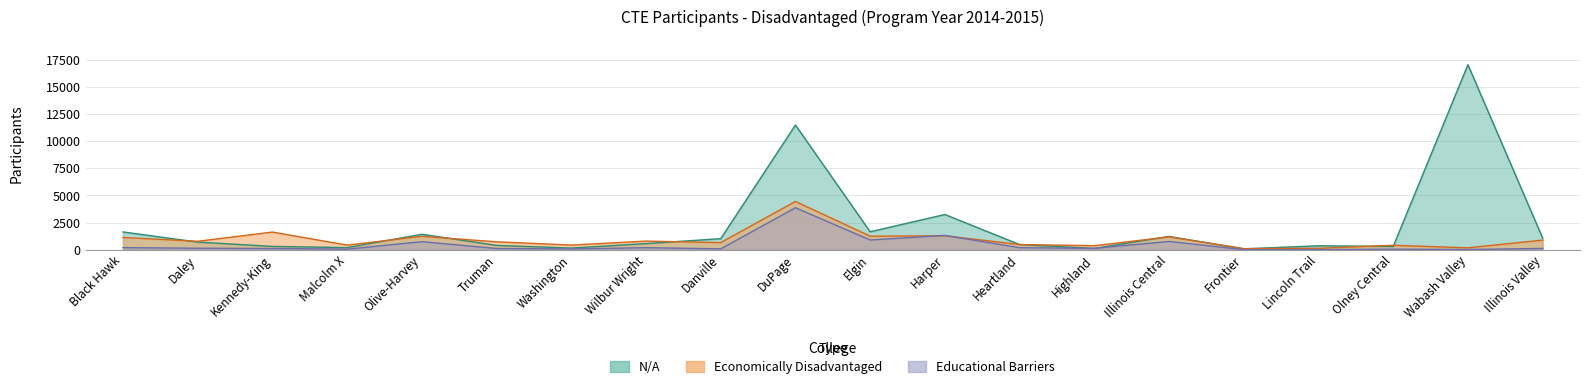

Reading left to right, transcribe all the data shown in this chart.

Economically Disadvantaged: Black Hawk=1123	Daley=772	Kennedy-King=1621	Malcolm X=420	Olive-Harvey=1230	Truman=724	Washington=424	Wilbur Wright=789	Danville=652	DuPage=4438	Elgin=1241	Harper=1279	Heartland=473	Highland=367	Illinois Central=1177	Frontier=95	Lincoln Trail=127	Olney Central=404	Wabash Valley=170	Illinois Valley=879
Educational Barriers: Black Hawk=186	Daley=131	Kennedy-King=109	Malcolm X=47	Olive-Harvey=736	Truman=107	Washington=67	Wilbur Wright=183	Danville=76	DuPage=3861	Elgin=890	Harper=1314	Heartland=181	Highland=122	Illinois Central=756	Frontier=1	Lincoln Trail=5	Olney Central=45	Wabash Valley=13	Illinois Valley=114
N/A: Black Hawk=1631	Daley=696	Kennedy-King=300	Malcolm X=188	Olive-Harvey=1419	Truman=392	Washington=146	Wilbur Wright=558	Danville=1012	DuPage=11473	Elgin=1646	Harper=3237	Heartland=468	Highland=115	Illinois Central=1217	Frontier=73	Lincoln Trail=359	Olney Central=294	Wabash Valley=17030	Illinois Valley=1069